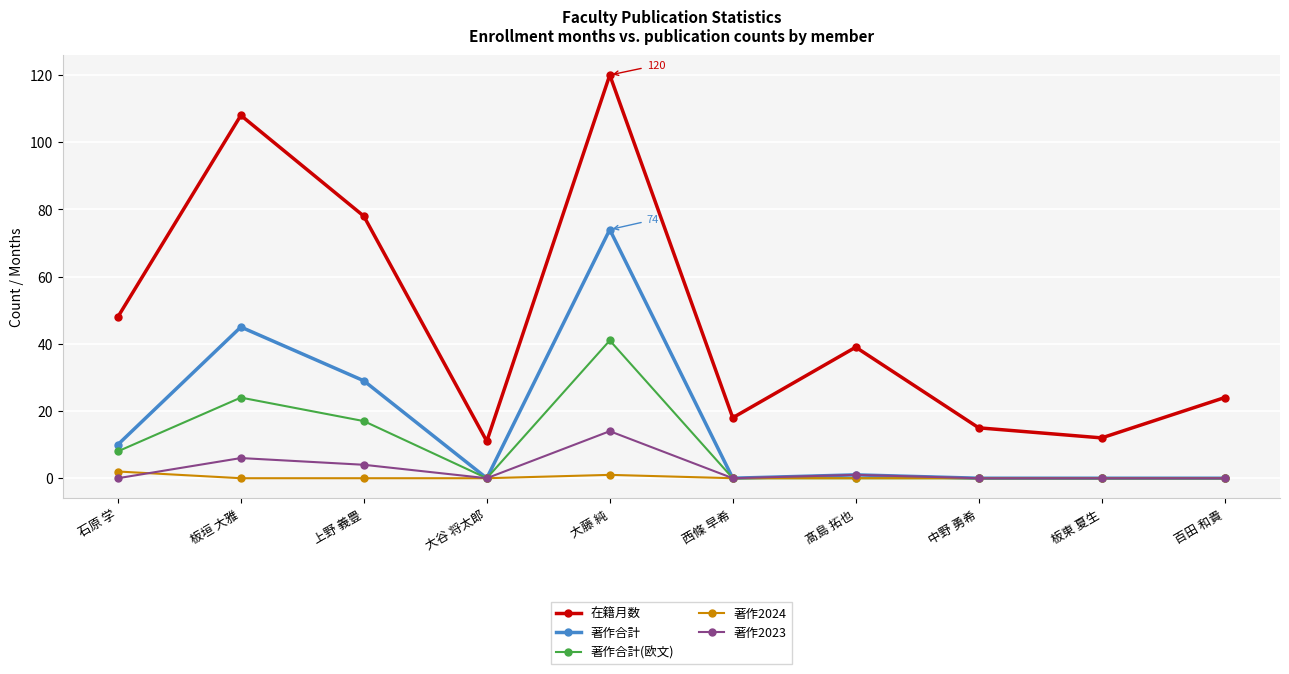

How many data points in 著作合計 are less than 1?

5